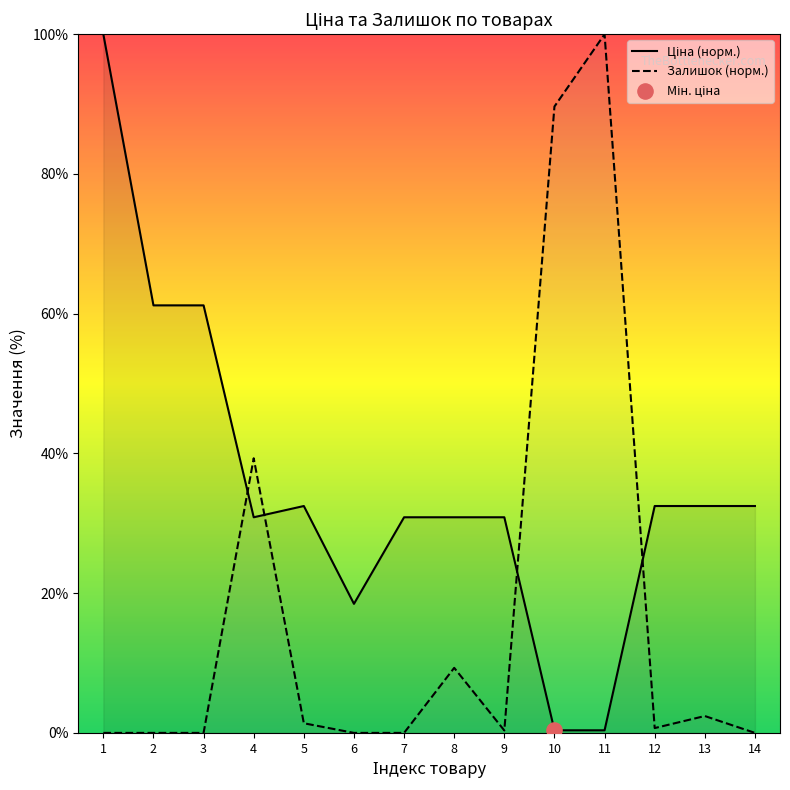

Which series has the widest spread of Y values?

Залишок (норм.)